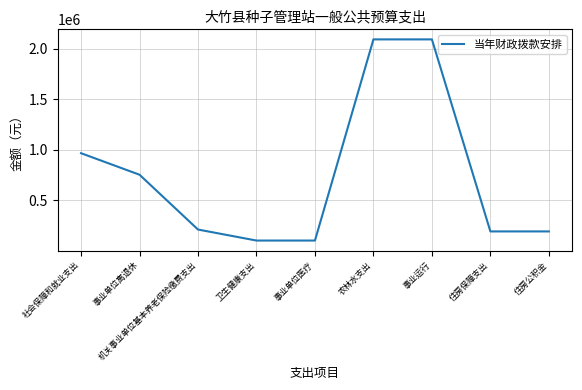

Count the number of data series in this chart.

1